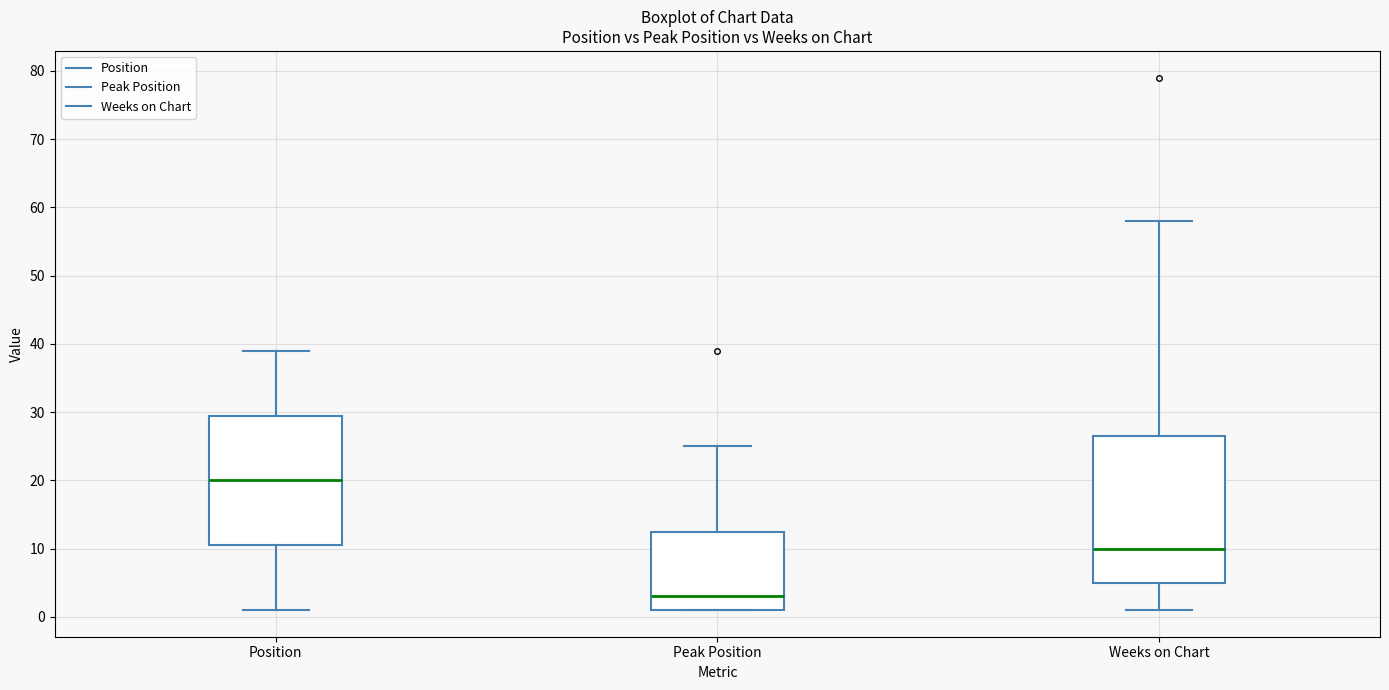

Reading left to right, transcribe this box plot: for each box, give where its median line is, the range the box spans, and where its two whiskers end, as read against the y-axis. The values are not printed on the chart, so give them approximately, as read against the axis.

Position: median 20, box 11 to 30, whiskers 1 to 39
Peak Position: median 3, box 1 to 13, whiskers 1 to 25
Weeks on Chart: median 10, box 5 to 27, whiskers 1 to 58